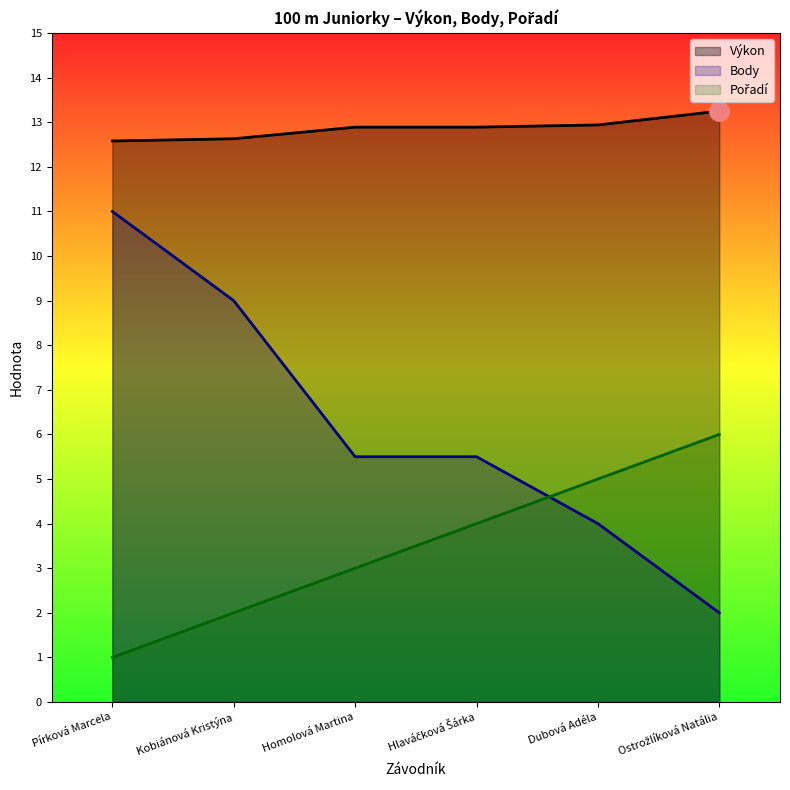

At Dubová Adéla, list the series in order from largest to smallest.

Výkon, Pořadí, Body